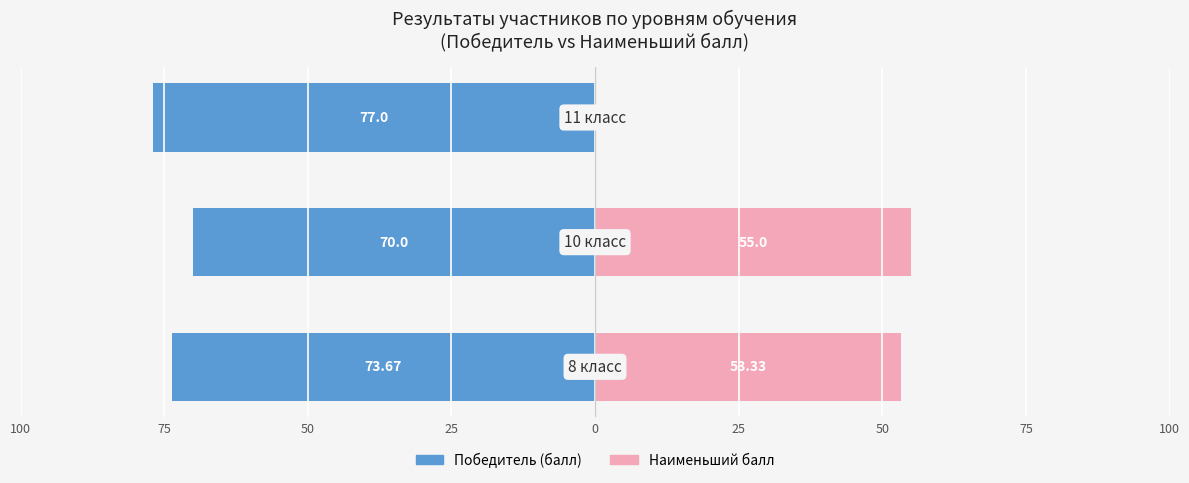

What are all the series names shown in the legend?

Победитель (балл), Наименьший балл